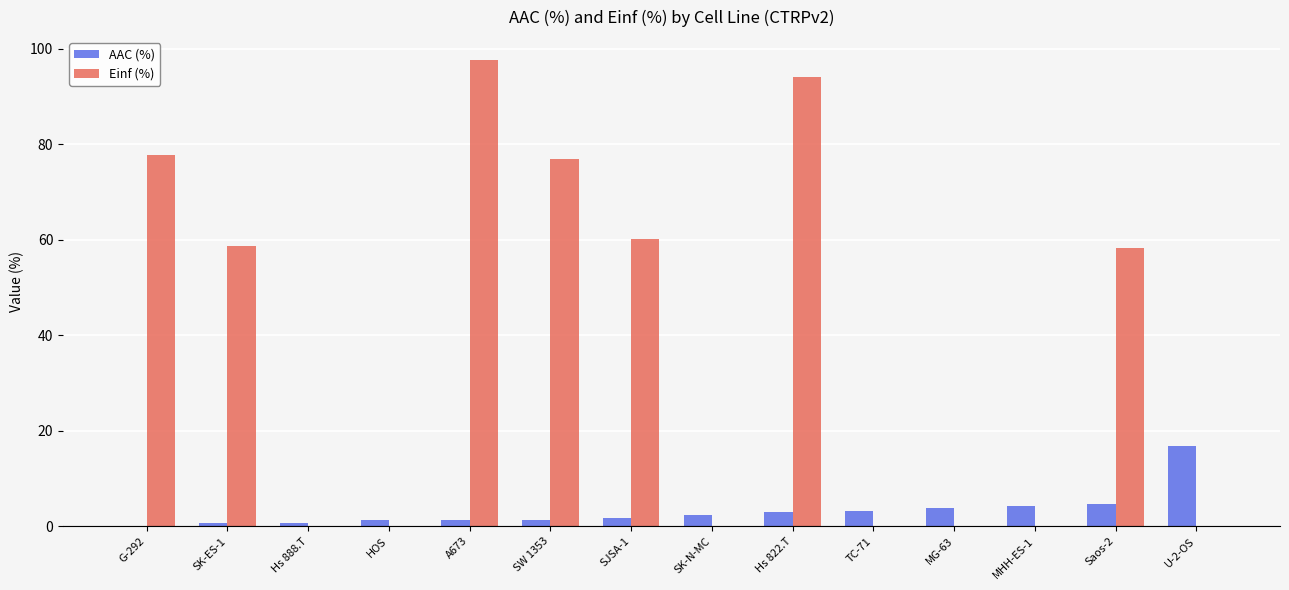

Count the number of data series in this chart.

2